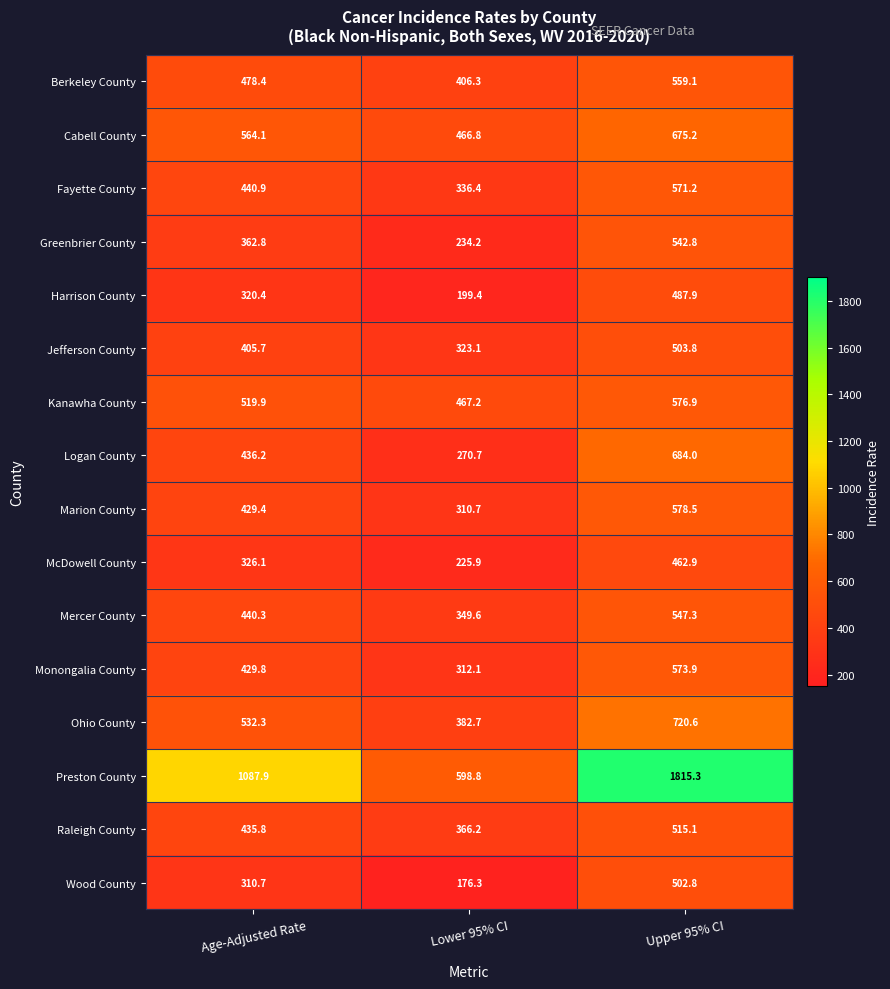

At how many categories does at least one series exceed 778?

2